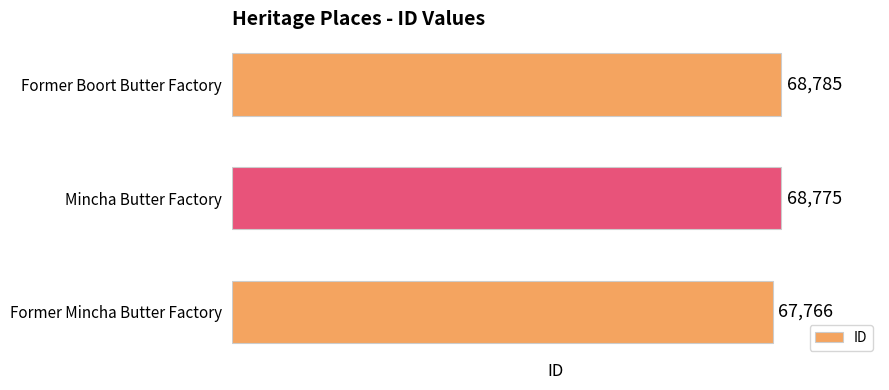

The chart shows a value of 67766 at Former Mincha Butter Factory. True or false?

True